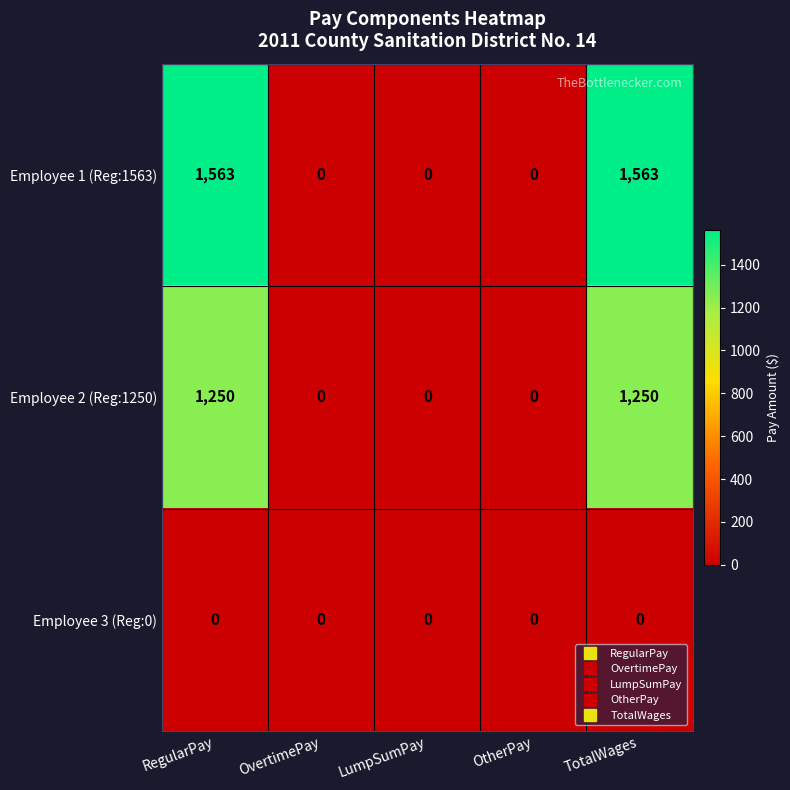

Is it true that Employee 3 (Reg:0) equals 0 at OvertimePay?

True